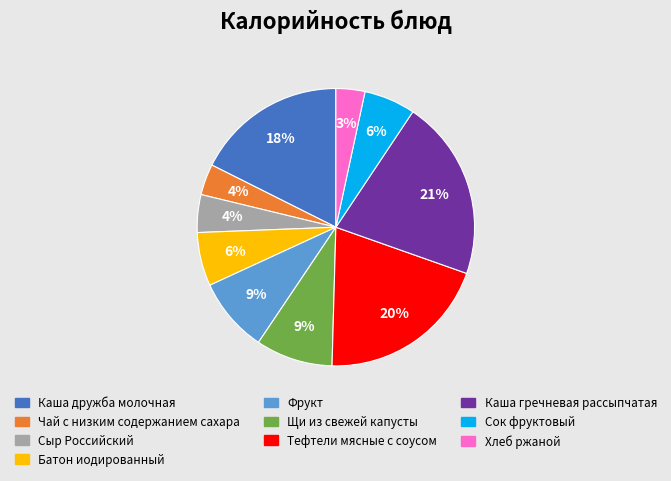

To the nearest percent, what is the difference between the largest and smallest slice percentages?

18%